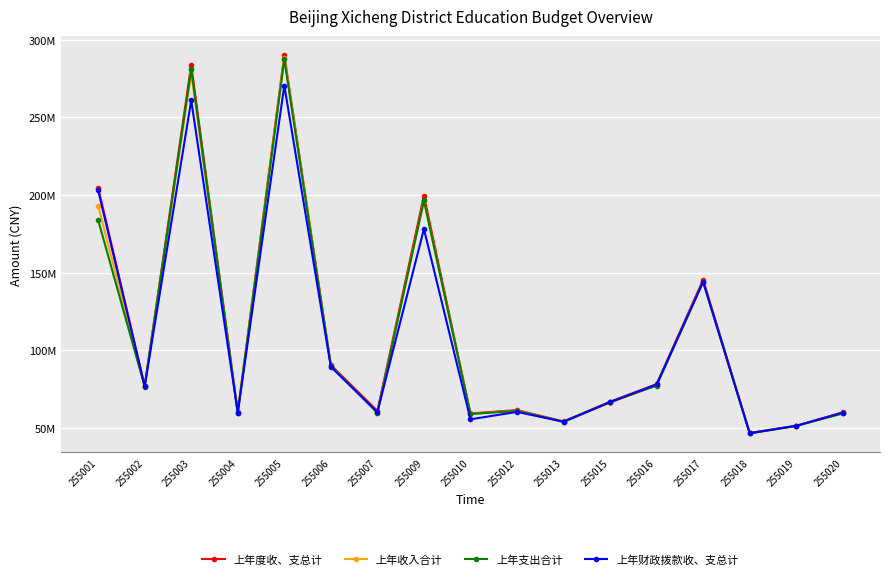

What is the total value across all series at 255012?

244020662.6